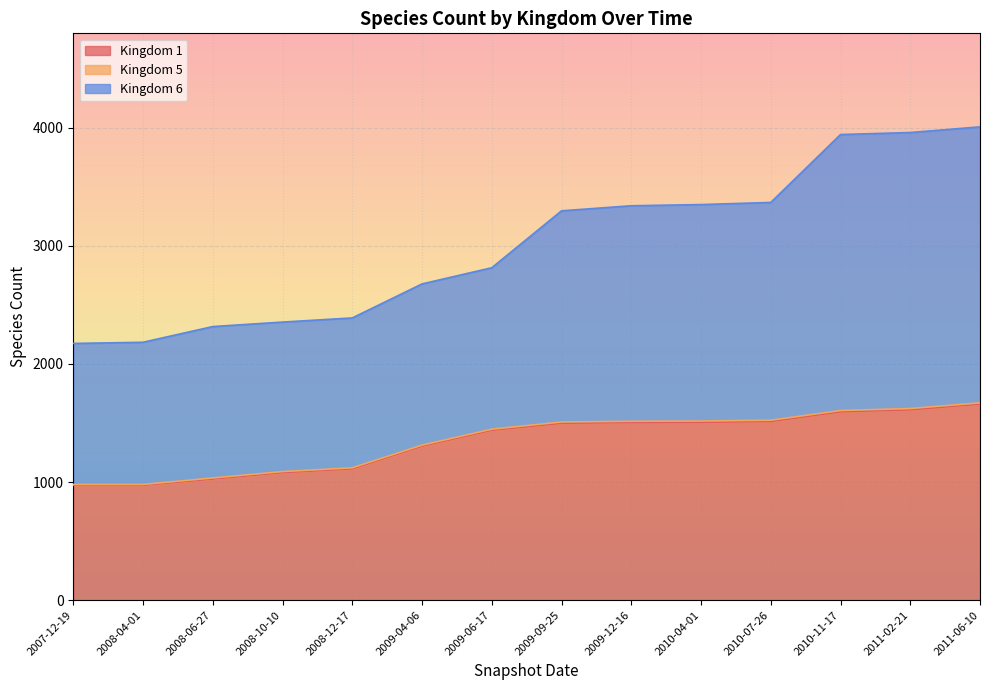

Where is Kingdom 1 nearest to the value 1316?

2009-04-06